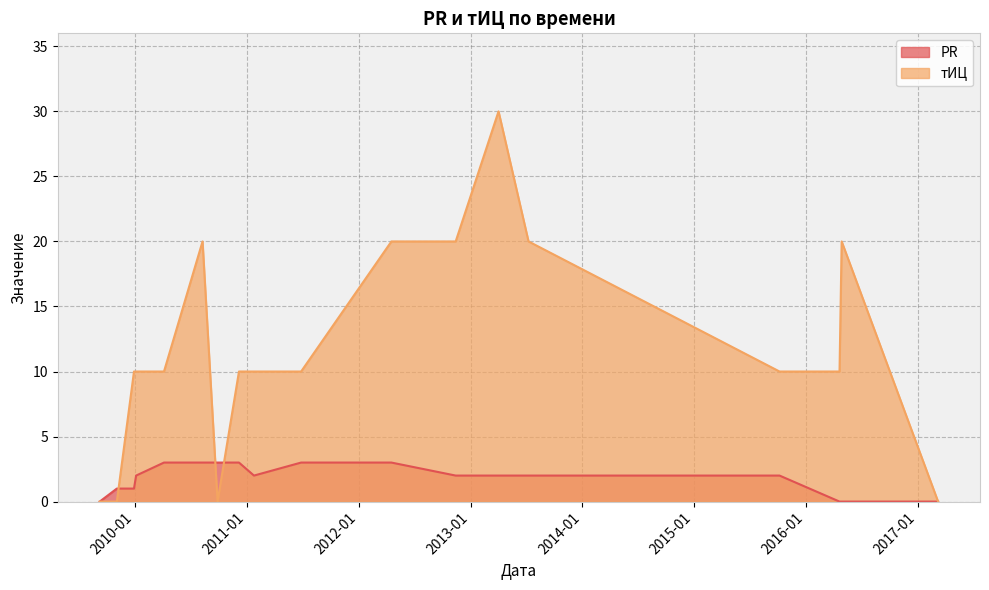

Which series has the largest range (max minus min)?

тИЦ